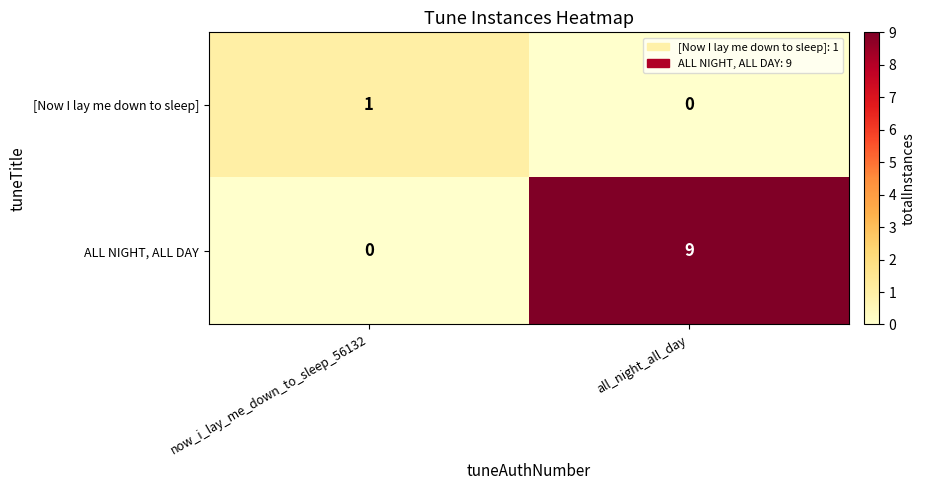

At which category is the sum across all series the highest?

all_night_all_day